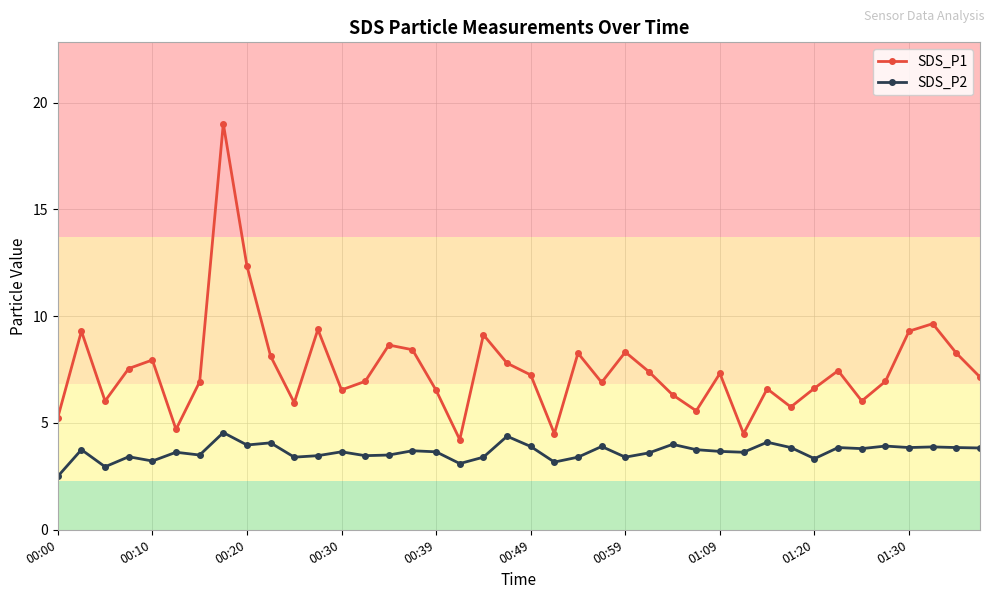

What is the value of the SDS_P2 point at the 12th from the left?

3.5